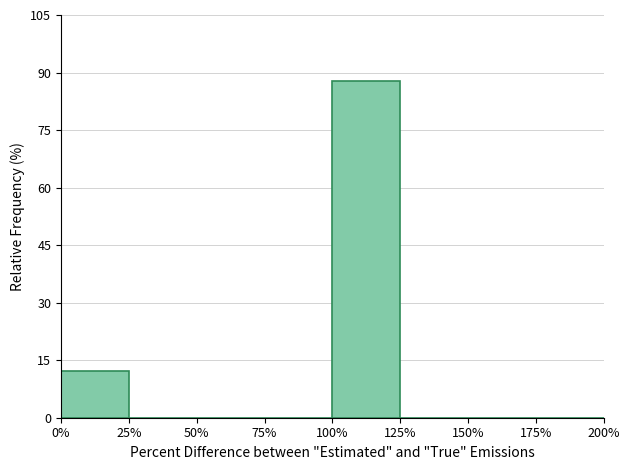

Reading left to right, what are all the values shown in this chart?

0%=12.3	25%=0.0	50%=0.0	75%=0.0	100%=87.7	125%=0.0	150%=0.0	175%=0.0